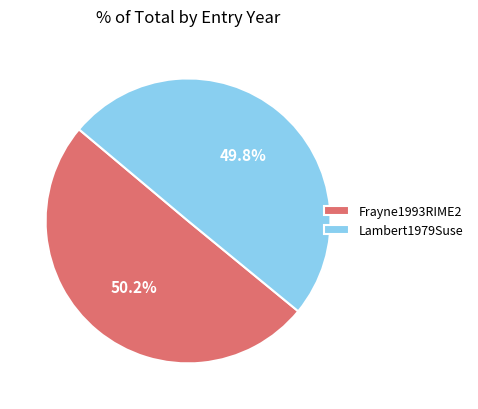

Approximately how many times larger is the value at Lambert1979Suse compared to Frayne1993RIME2?

1.0